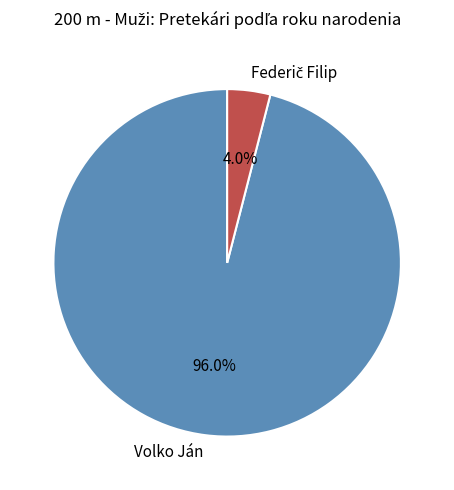

Is it true that Volko Ján is 96% of the pie?

True